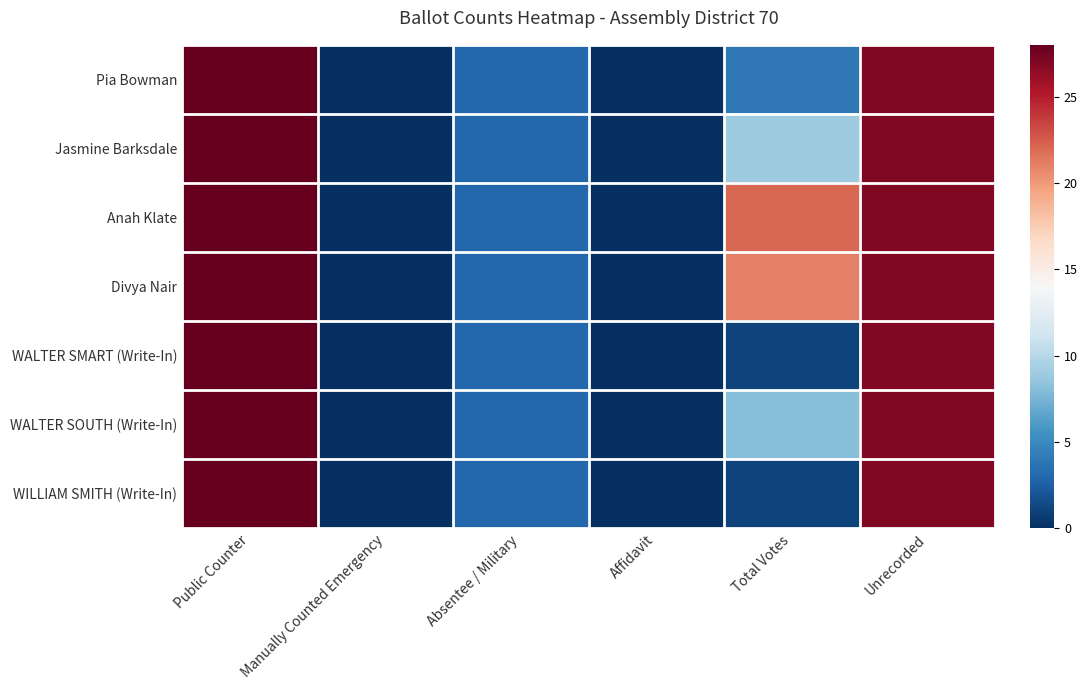

Which series has the largest range (max minus min)?

Pia Bowman